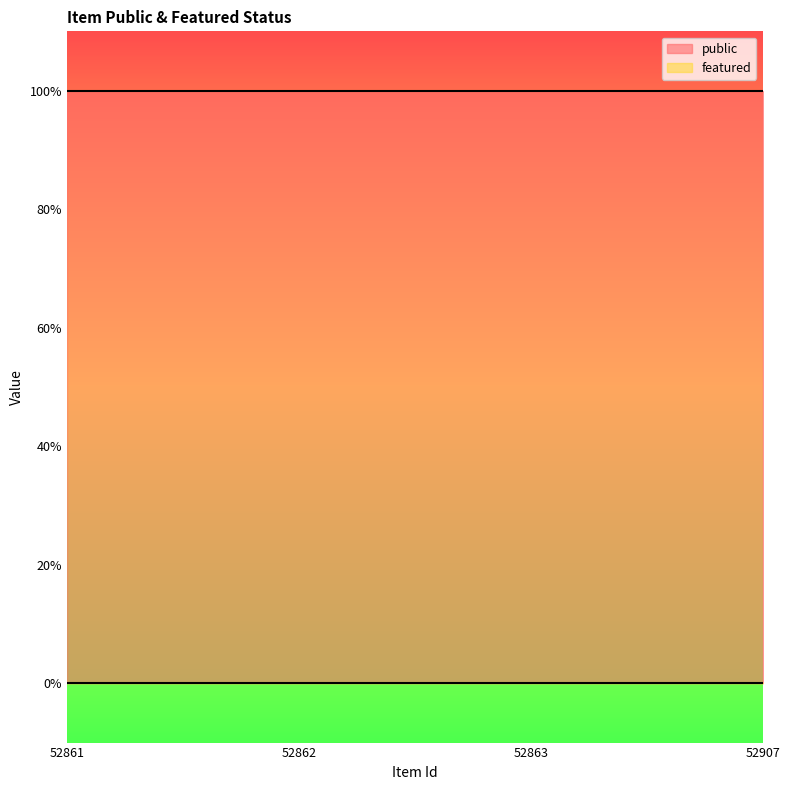

Reading left to right, what are all the values shown in this chart?

public: 1	1	1	1
featured: 0	0	0	0